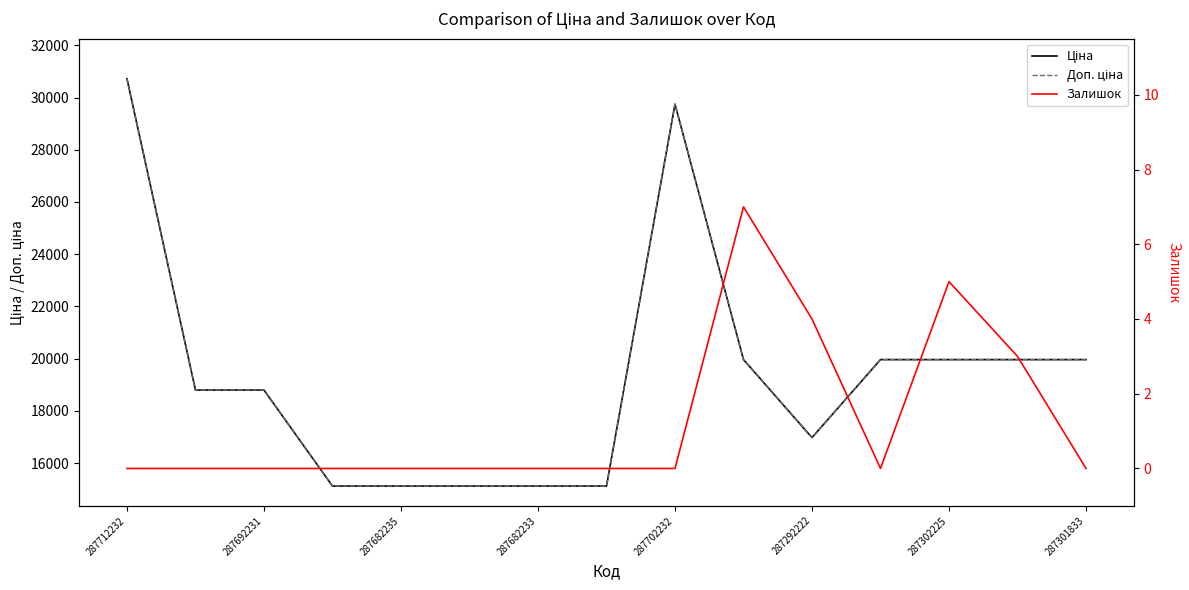

What is the maximum value for Ціна?

30717.1